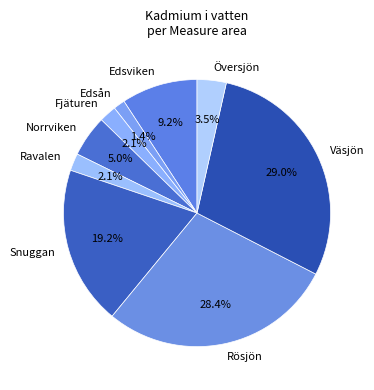

How many segments does this pie chart have?

9